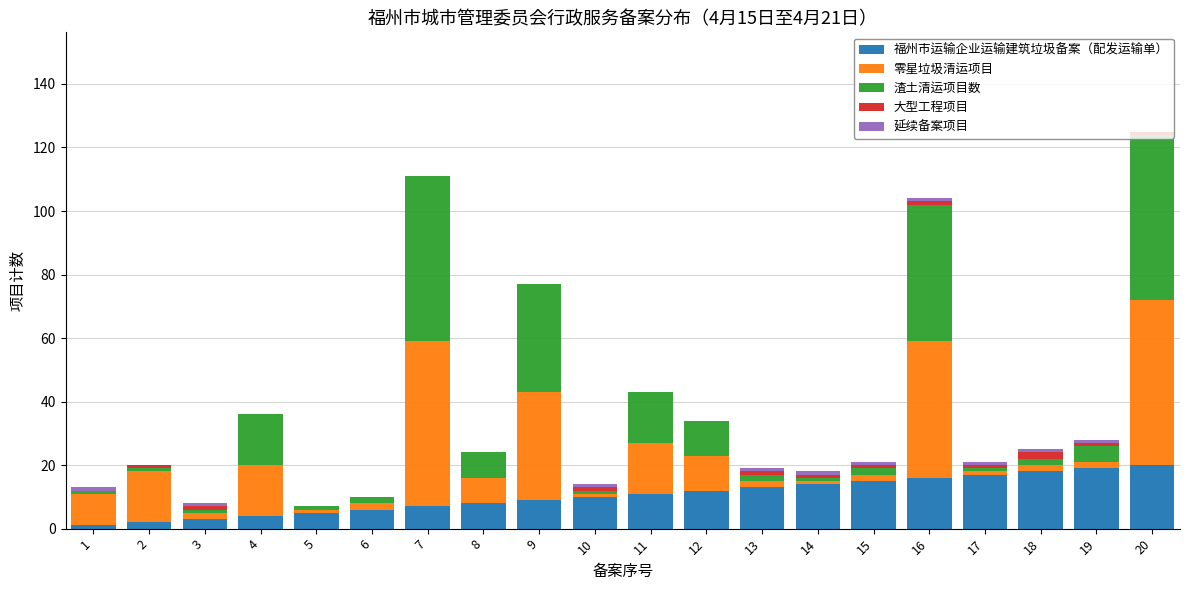

The 福州市运输企业运输建筑垃圾备案（配发运输单） series shows 24 at 15. True or false?

False